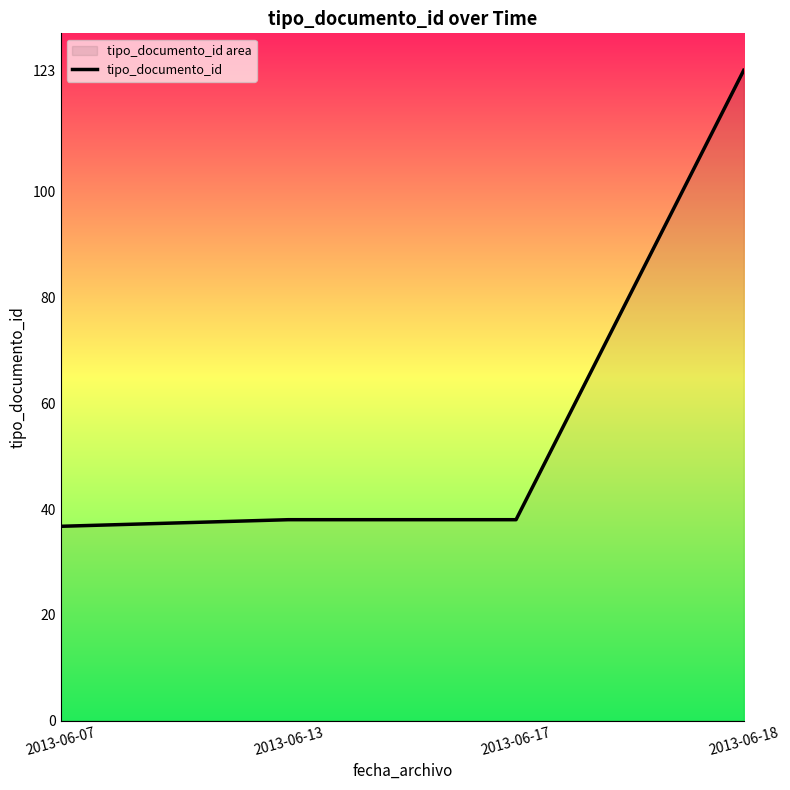

At which category does the chart reach its minimum across all series?

2013-06-07